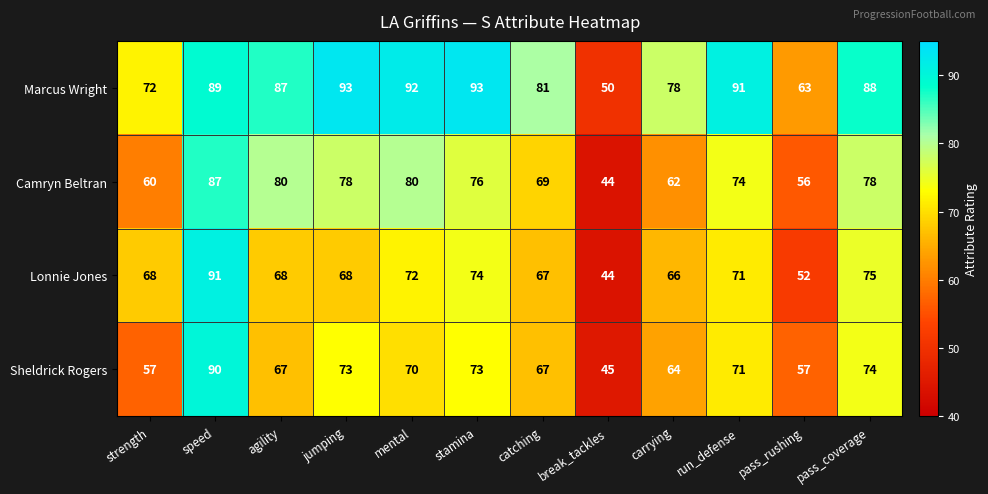

True or false: Sheldrick Rogers has a value of 90 at speed.

True